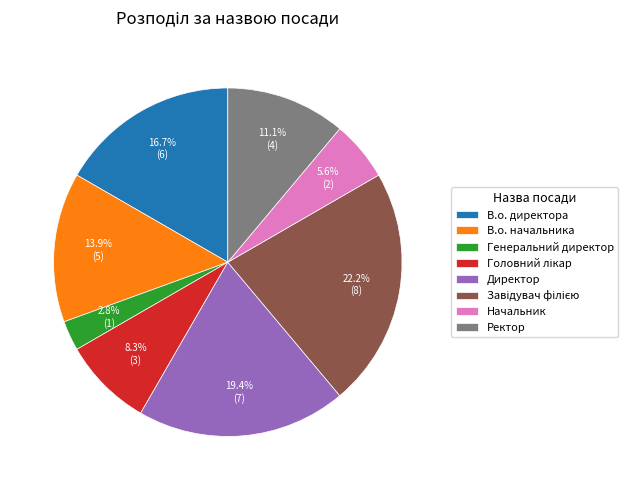

What is the smallest slice in the pie chart?

Генеральний директор